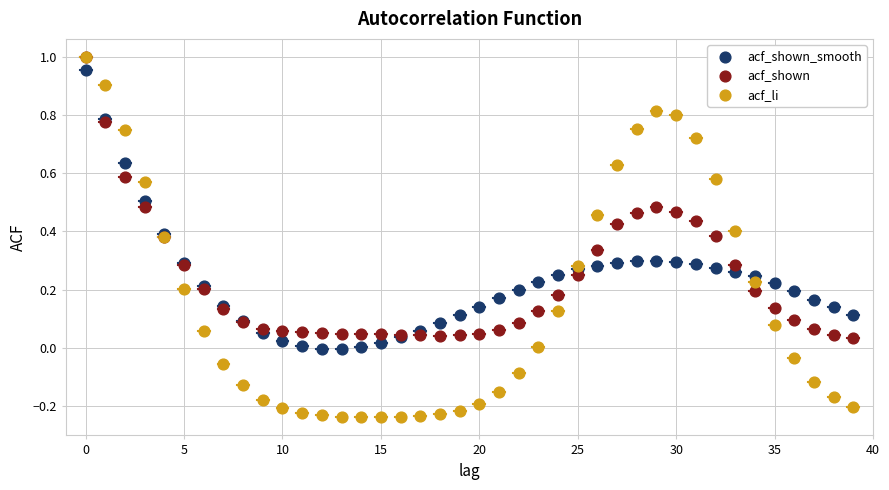

Which series has the widest spread of Y values?

acf_li